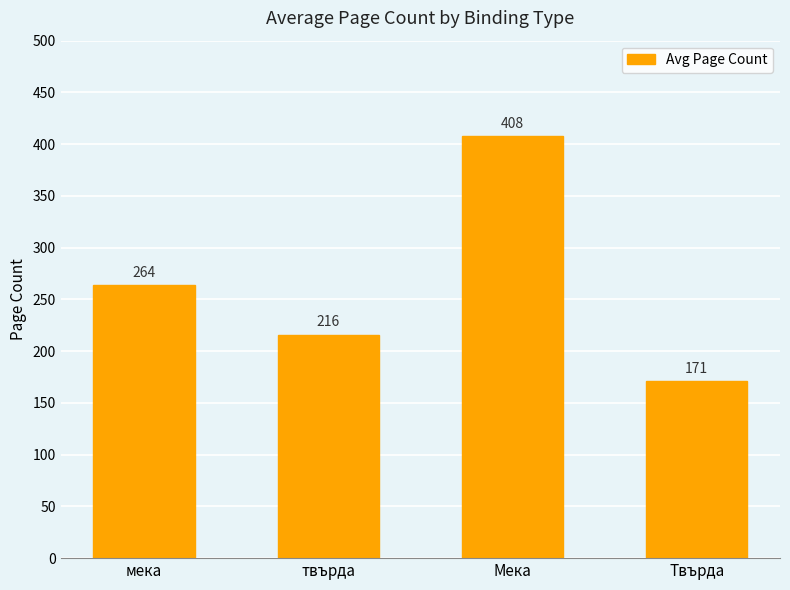

What is the label of the 2nd bar from the right?

Мека